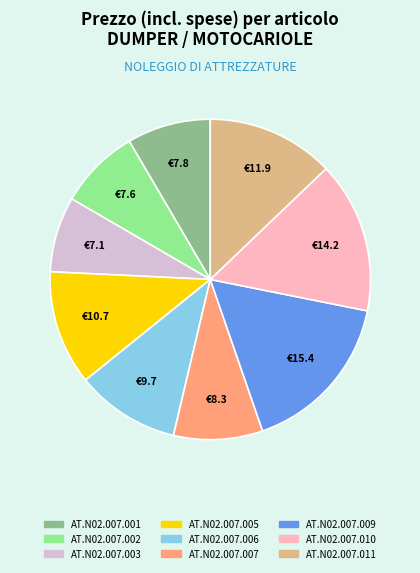

What is the ratio of the value at AT.N02.007.009 to the value at AT.N02.007.006?

1.6